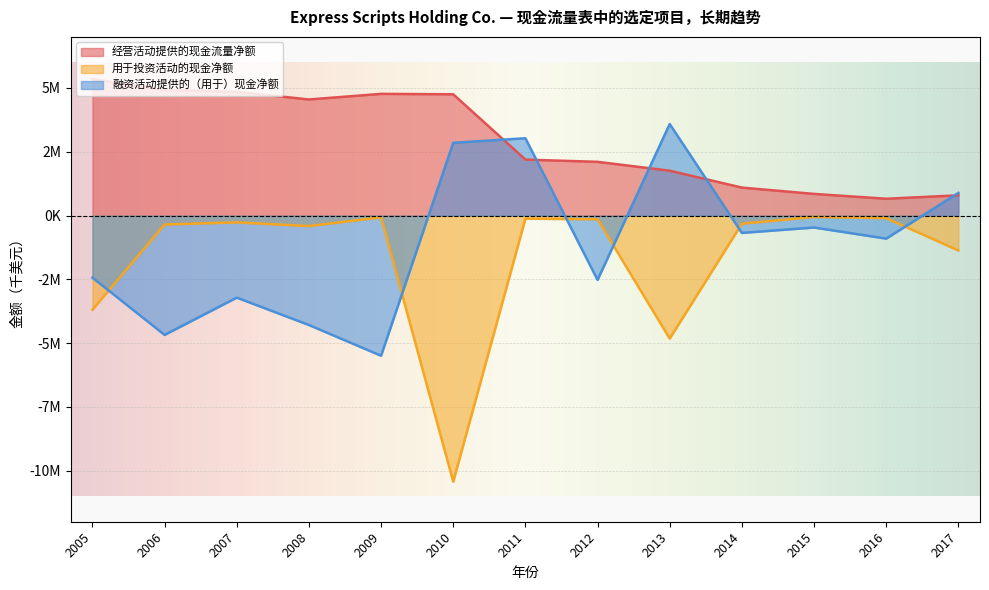

List the labels in order of 用于投资活动的现金净额 value, smallest first.

2010, 2013, 2005, 2017, 2008, 2006, 2014, 2007, 2012, 2011, 2016, 2009, 2015